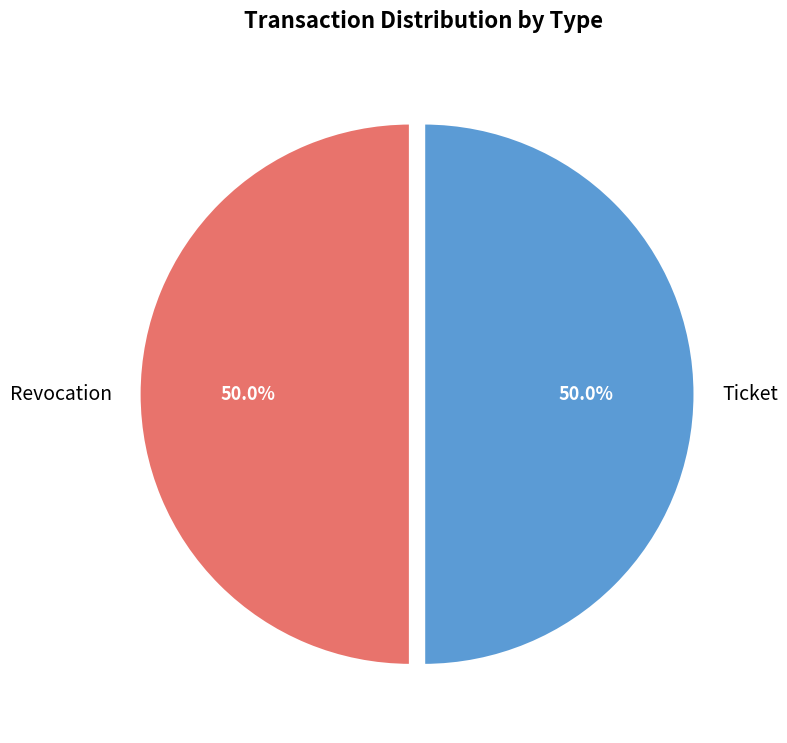

Is it true that Revocation is 50% of the pie?

True